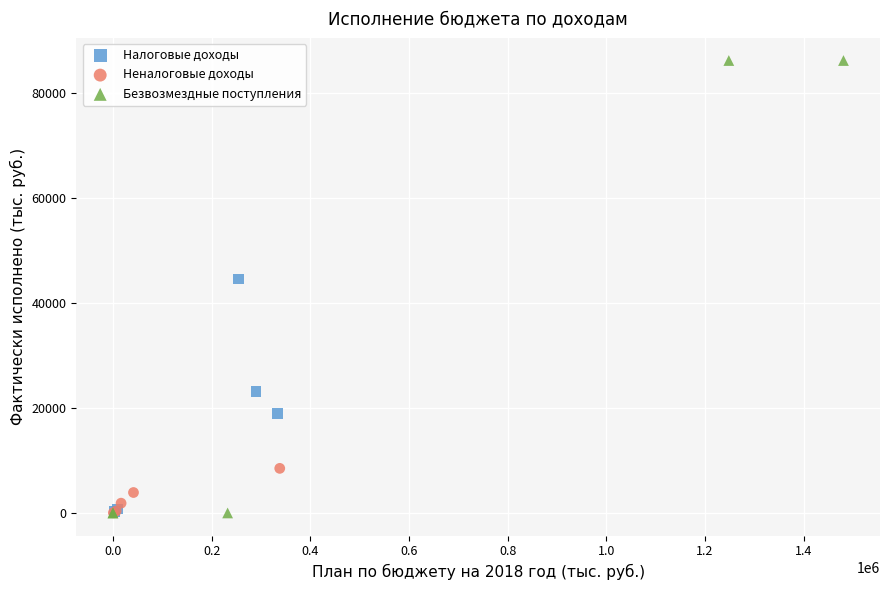

Which series contains the highest Y value?

Безвозмездные поступления